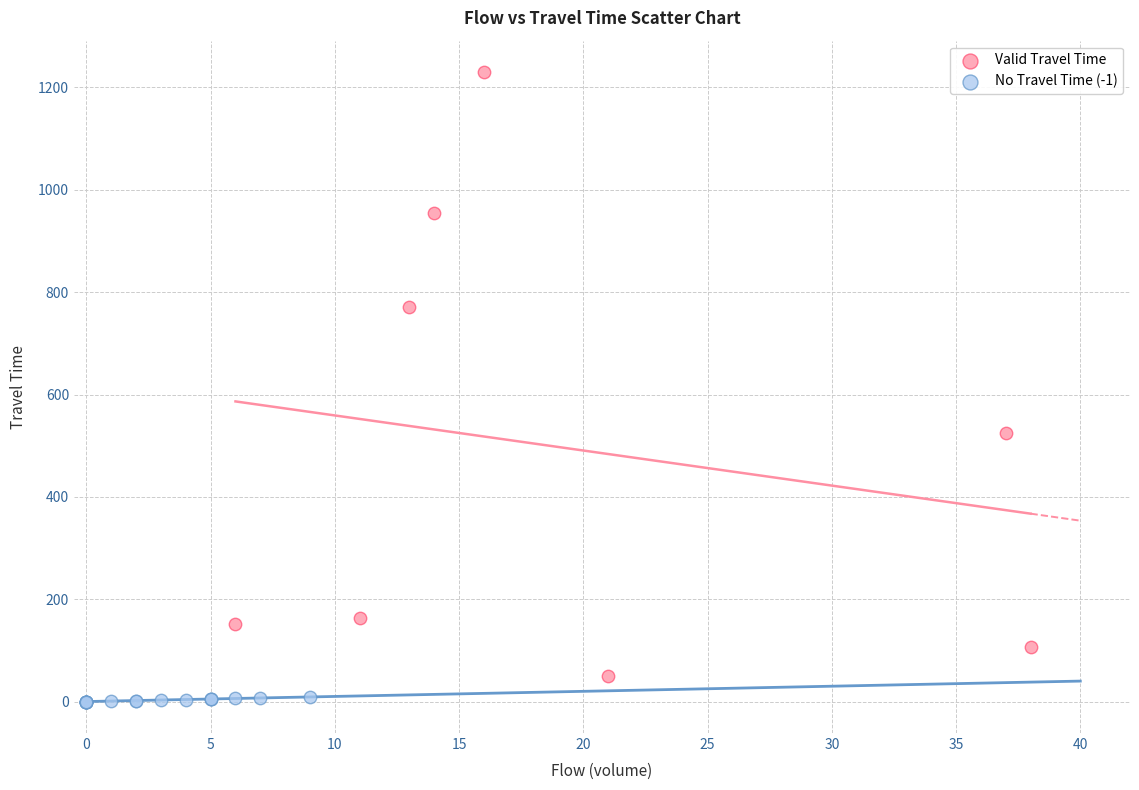

What are all the series names shown in the legend?

Valid Travel Time, No Travel Time (-1)